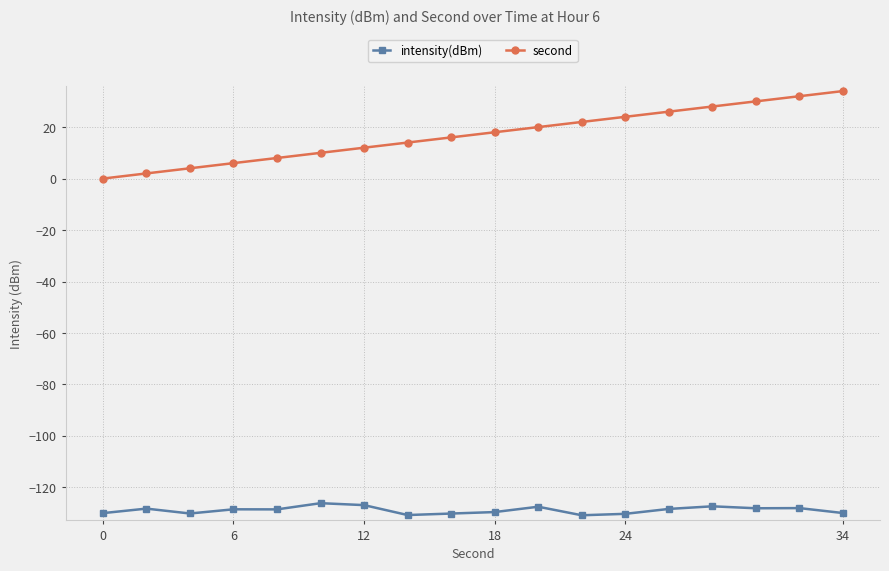

What is the value of the second point at the 3rd from the left?

4.0